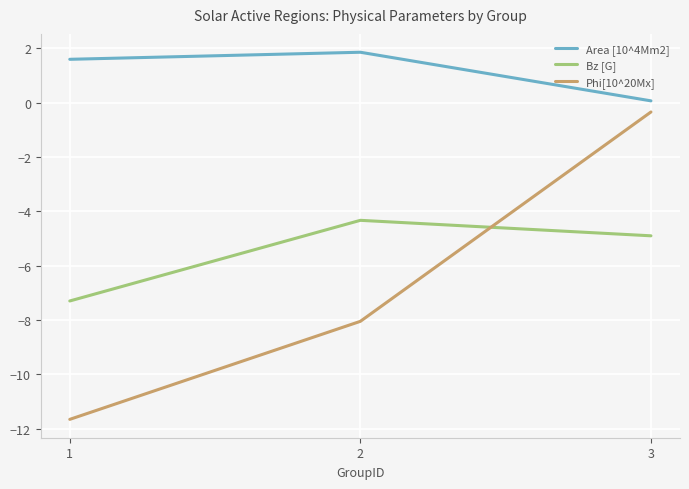

What is the minimum value for Bz [G]?

-7.3